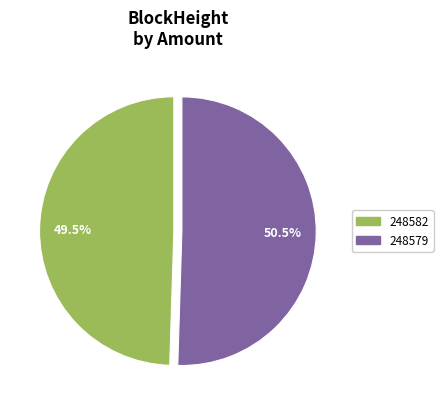

Combined, do 248582 and 248579 account for over 50%?

Yes